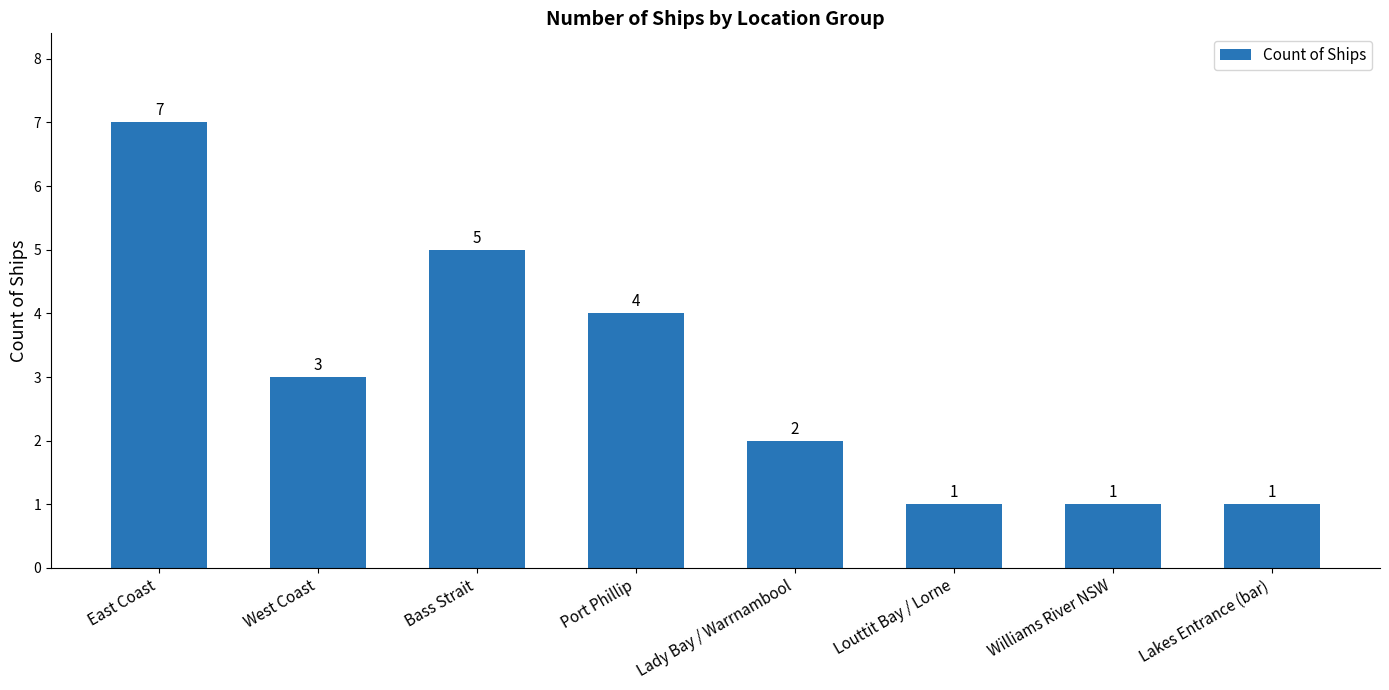

What is the minimum value shown in the chart?

1